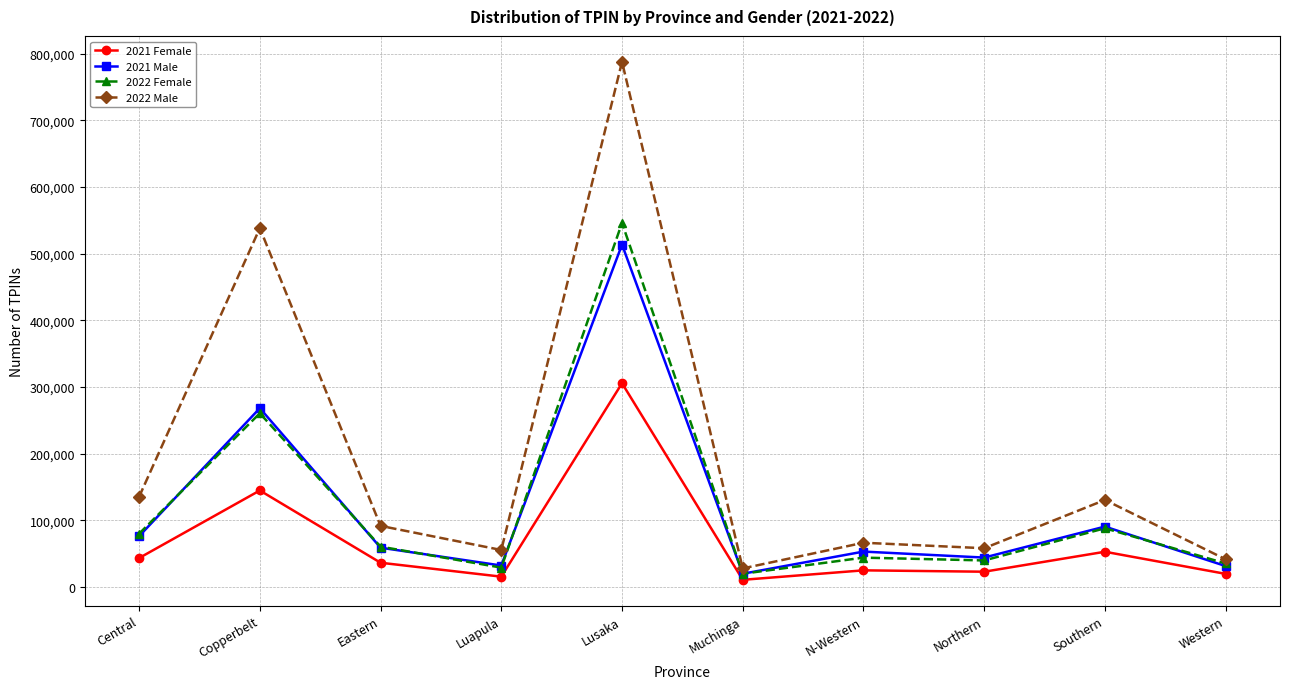

True or false: 2021 Female and 2022 Male cross at least once.

False